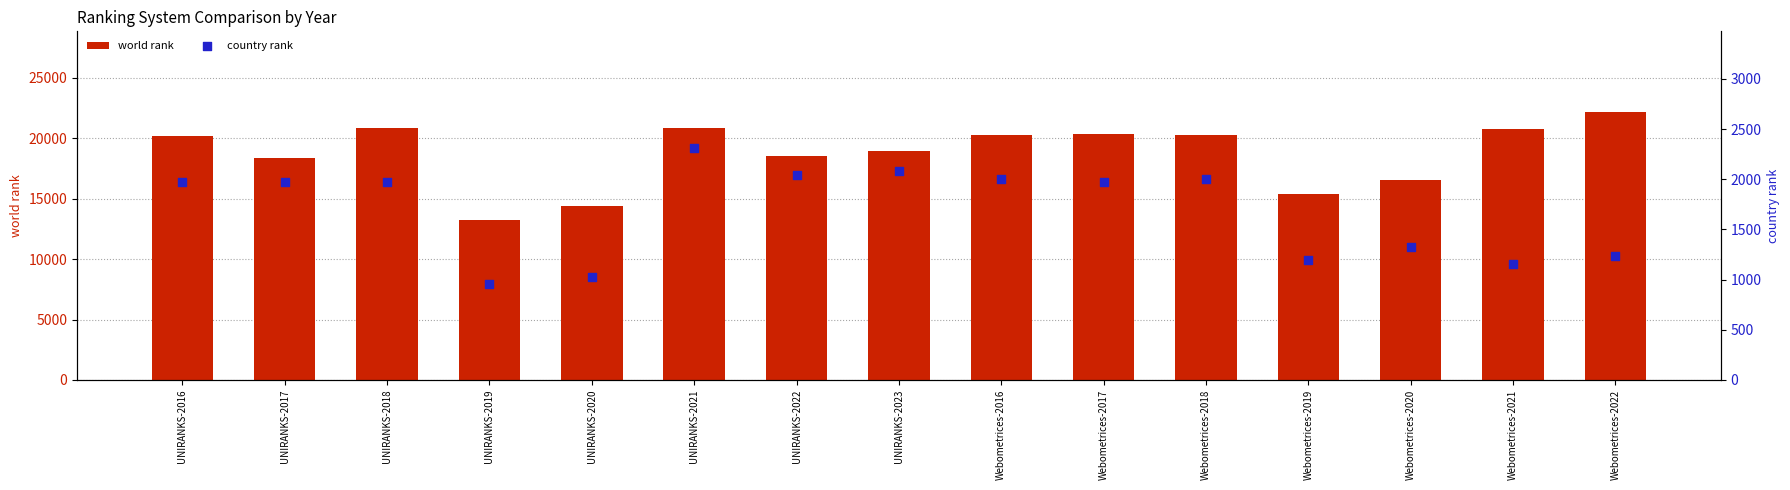

At which category is the sum across all series the highest?

Webometrices-2022